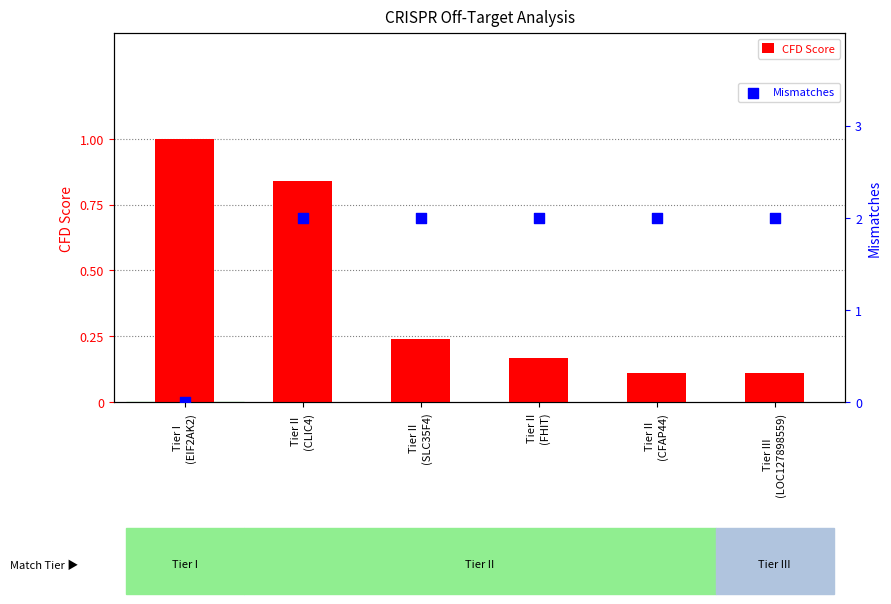

Which series has the largest total across all categories?

Mismatches